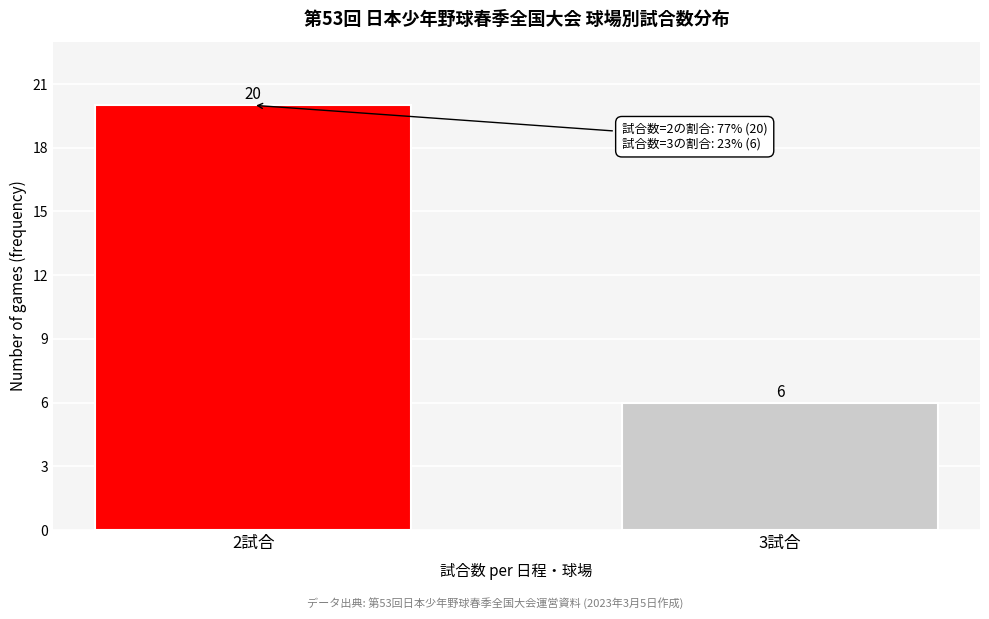

Reading right to left, transcribe all the data shown in this chart.

3試合=6	2試合=20